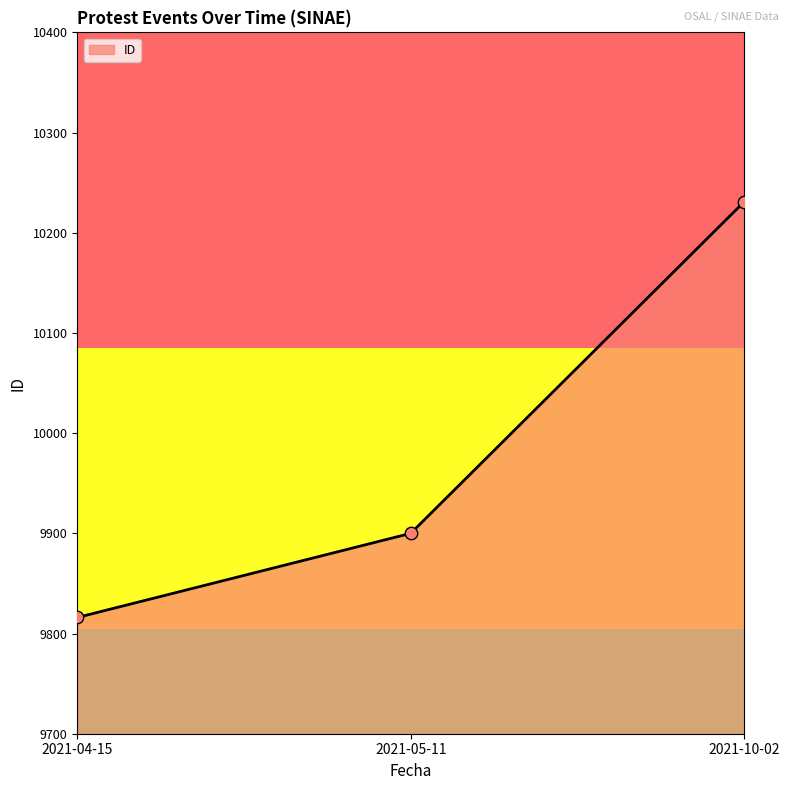

What is the change in value from 2021-04-15 to 2021-05-11?

+84